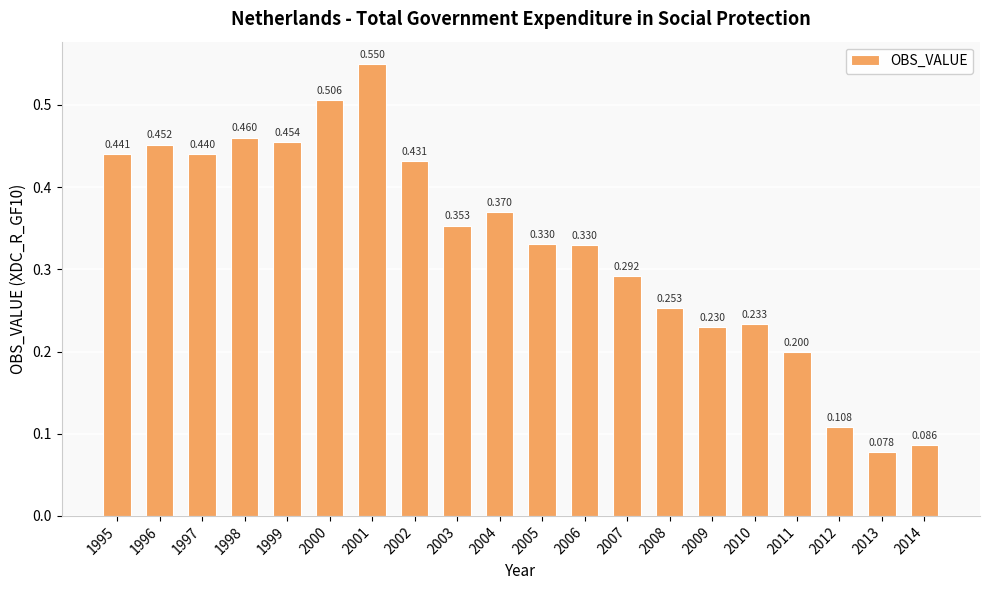

Rank the categories by value from highest to lowest.

2001, 2000, 1998, 1999, 1996, 1995, 1997, 2002, 2004, 2003, 2005, 2006, 2007, 2008, 2010, 2009, 2011, 2012, 2014, 2013